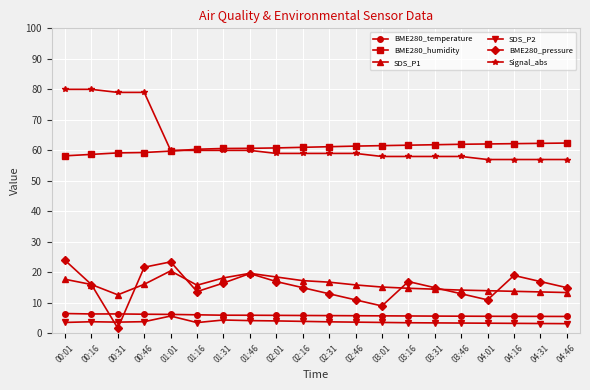

True or false: Signal_abs and SDS_P2 intersect in this chart.

False